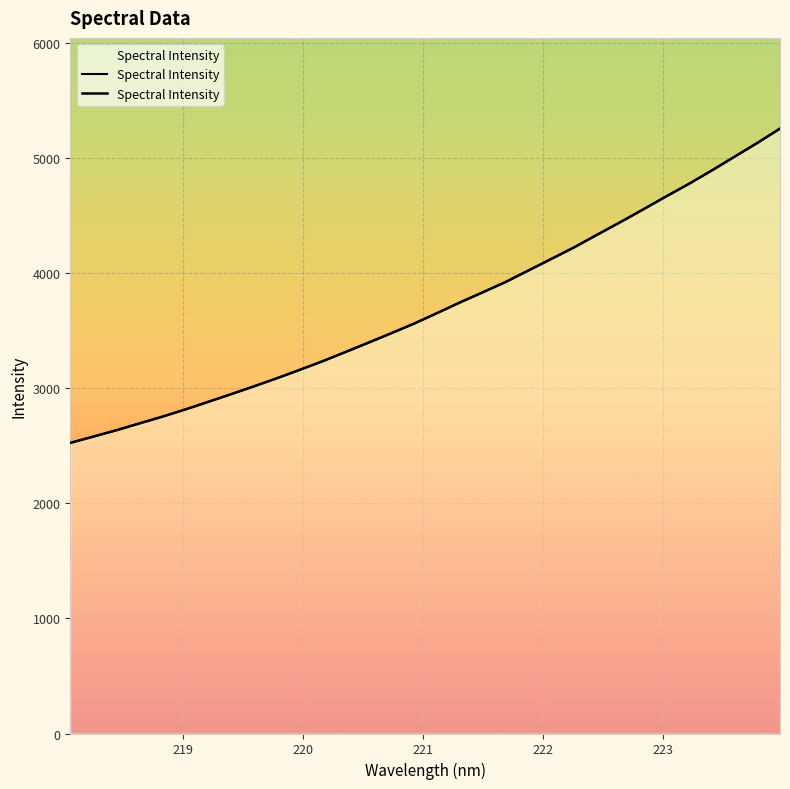

What position from the right is 222.0721?

11